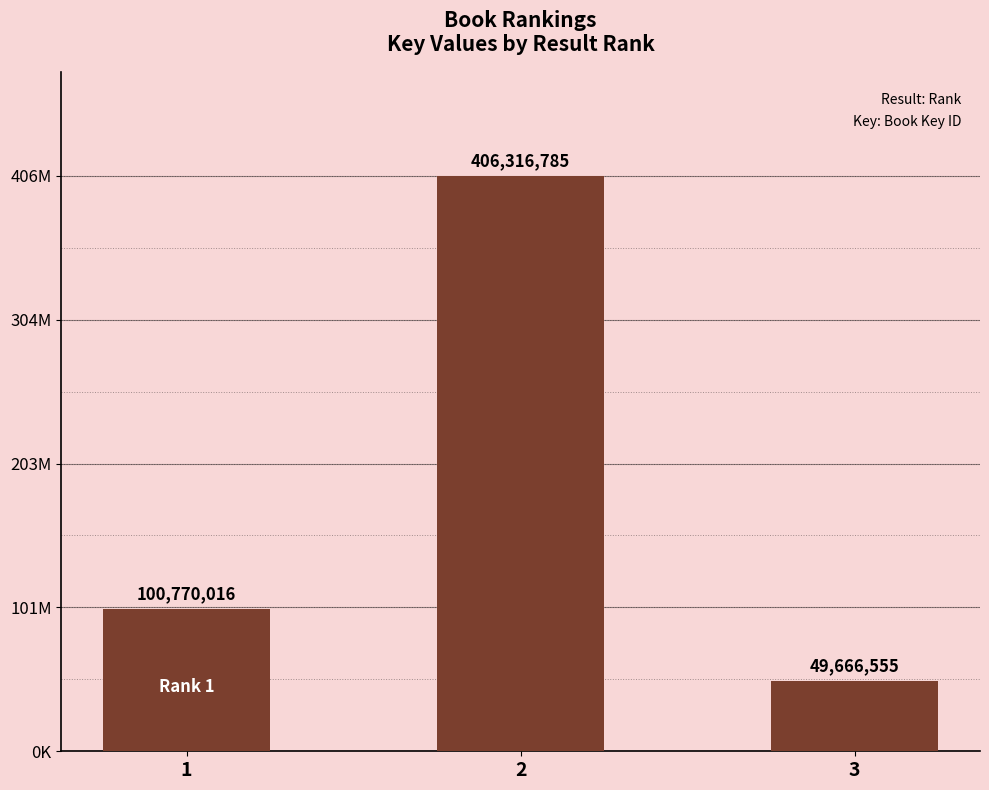

List the labels in order of value, smallest first.

3, 1, 2